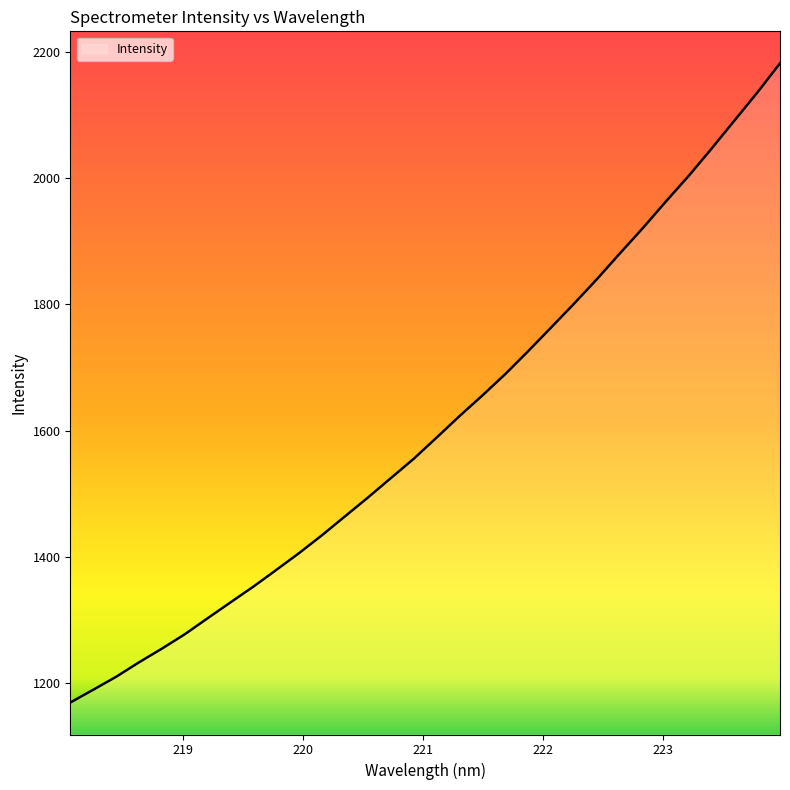

What is the difference between the maximum and minimum values?

1011.9